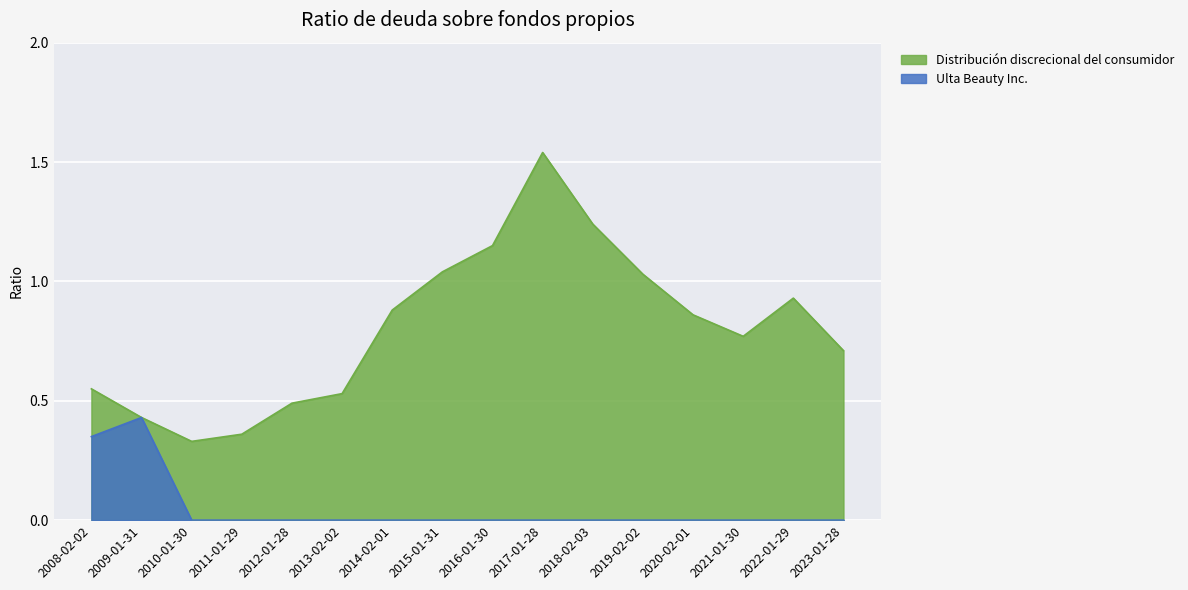

Reading right to left, what are all the values shown in this chart?

Ulta Beauty Inc.: 2008-02-02=0.3	2009-01-31=0.4	2010-01-30=0.0	2011-01-29=0.0	2012-01-28=0.0	2013-02-02=0.0	2014-02-01=0.0	2015-01-31=0.0	2016-01-30=0.0	2017-01-28=0.0	2018-02-03=0.0	2019-02-02=0.0	2020-02-01=0.0	2021-01-30=0.0	2022-01-29=0.0	2023-01-28=0.0
Distribución discrecional del consumidor: 2008-02-02=0.6	2009-01-31=0.4	2010-01-30=0.3	2011-01-29=0.4	2012-01-28=0.5	2013-02-02=0.5	2014-02-01=0.9	2015-01-31=1.0	2016-01-30=1.1	2017-01-28=1.5	2018-02-03=1.2	2019-02-02=1.0	2020-02-01=0.9	2021-01-30=0.8	2022-01-29=0.9	2023-01-28=0.7